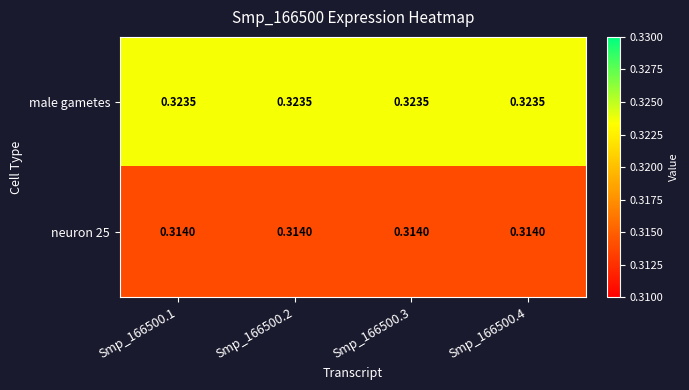

At how many categories does at least one series exceed 0?

4